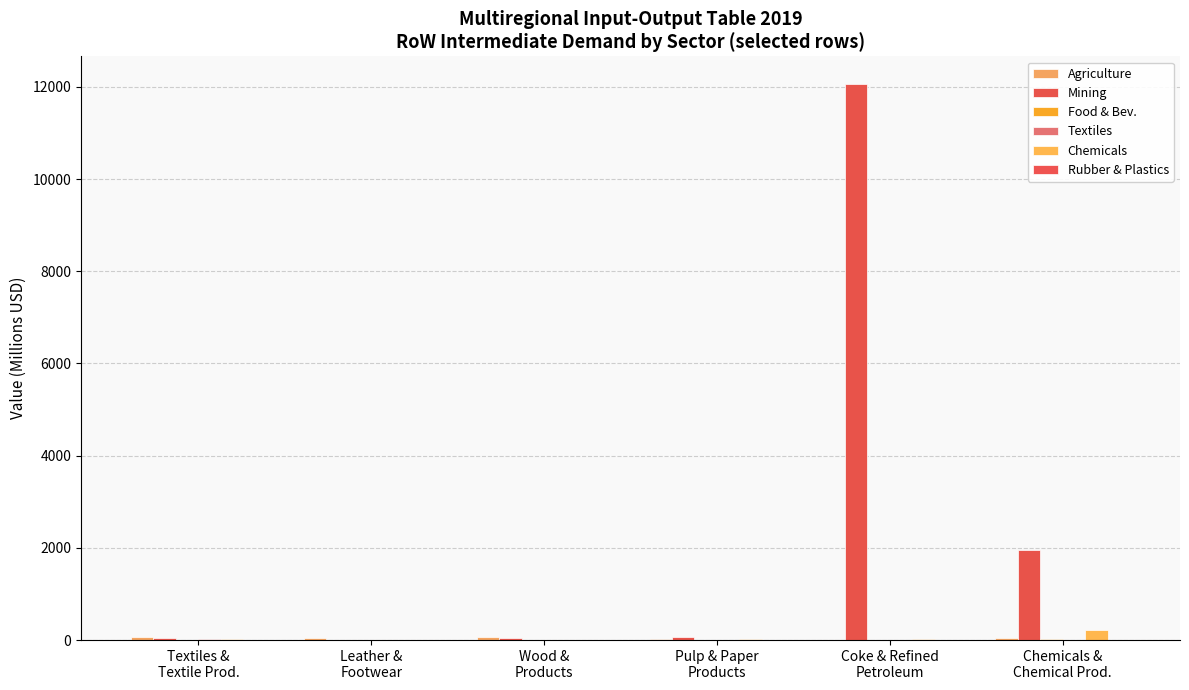

Count the number of categories in the chart.

6